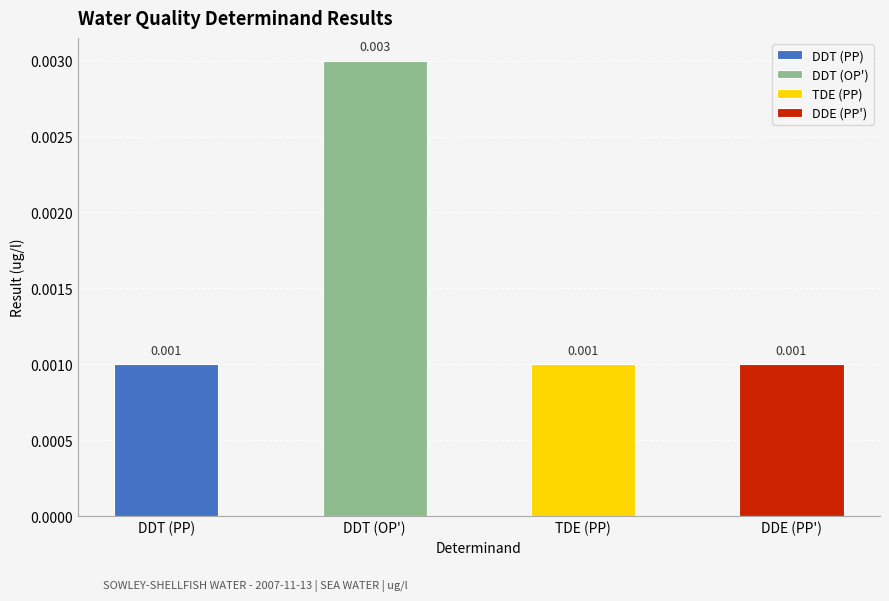

List the labels in order of value, smallest first.

DDT (PP), TDE (PP), DDE (PP'), DDT (OP')